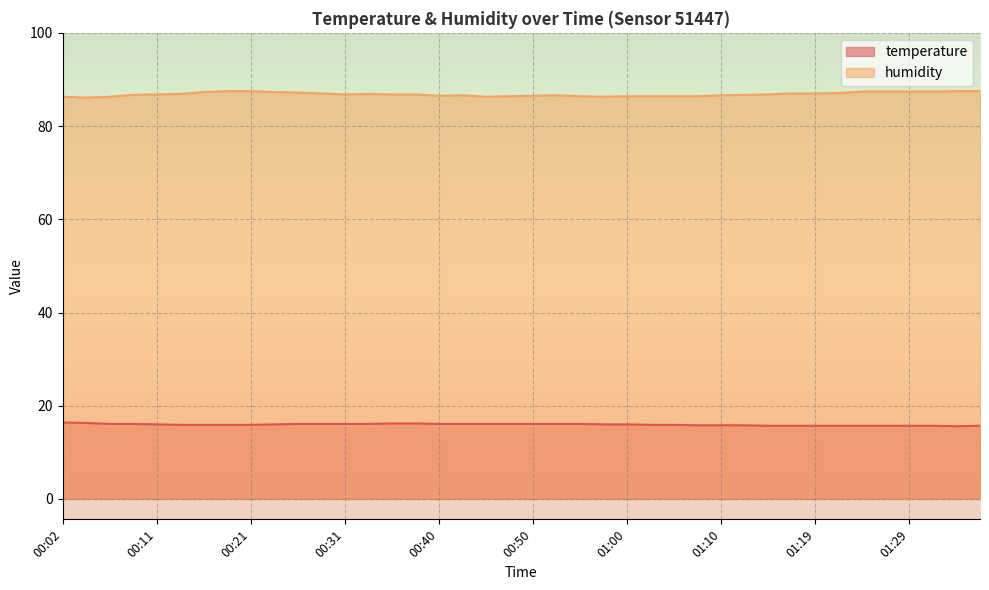

What is the difference between the maximum and second lowest values in the temperature series?

0.7